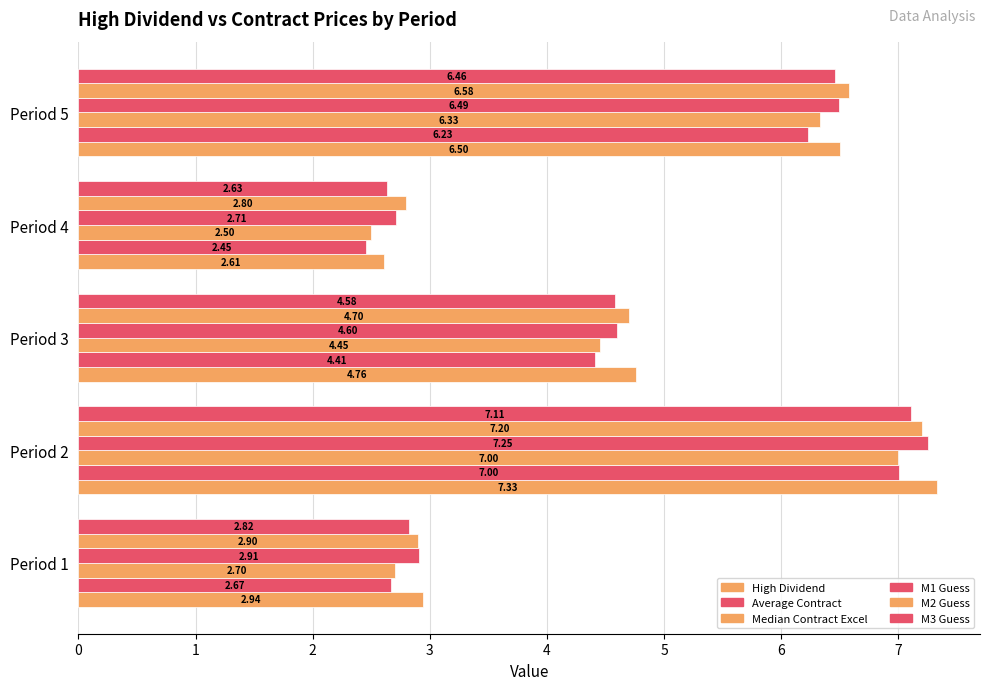

How many High Dividend values are between 2 and 6?

3